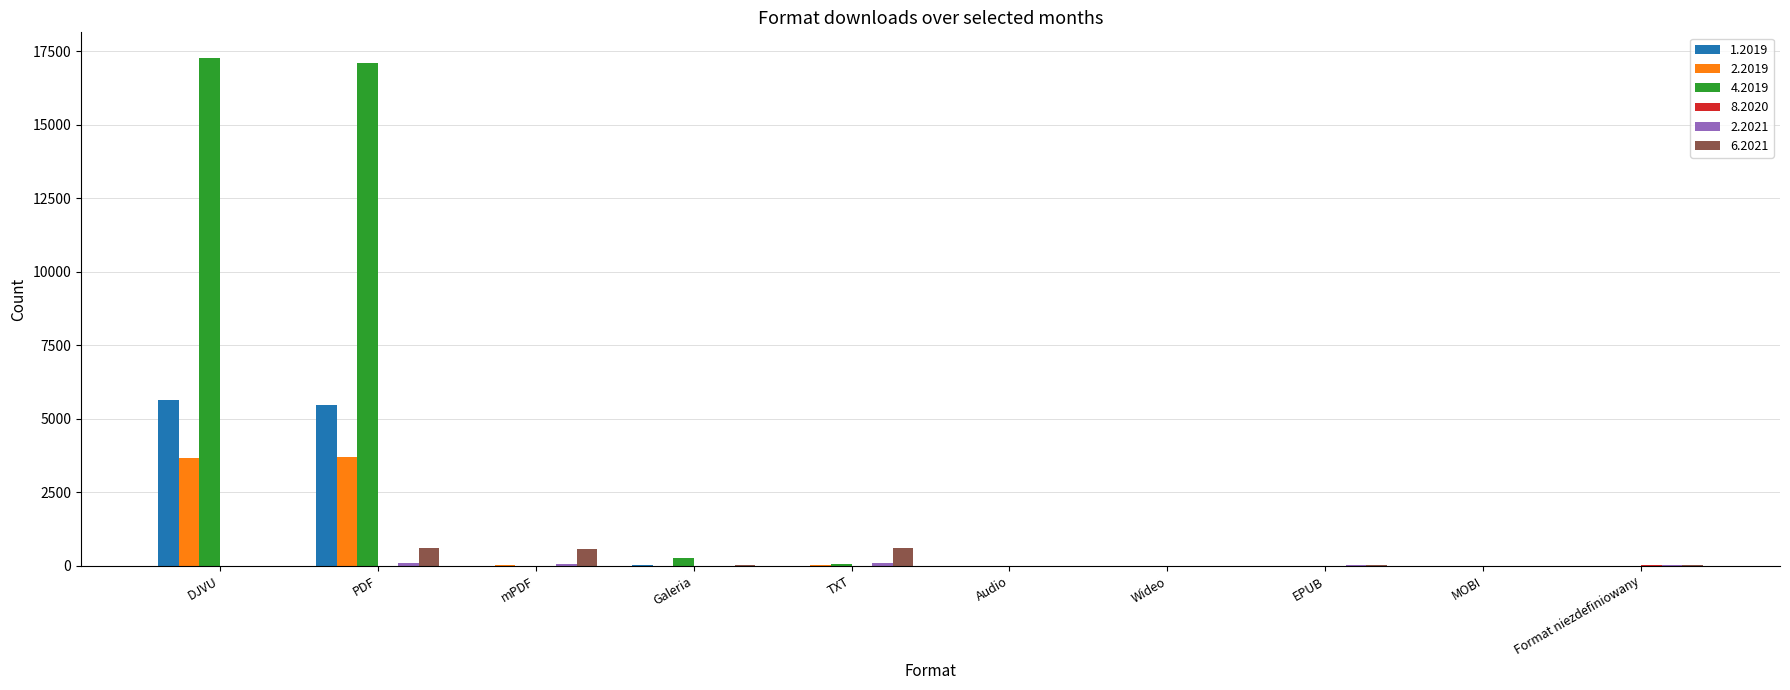

How many groups of bars are there?

10